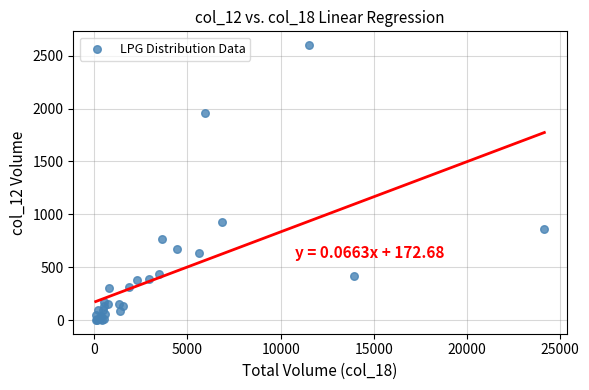

What Y value in the scatter plot is closest to 1301?

928